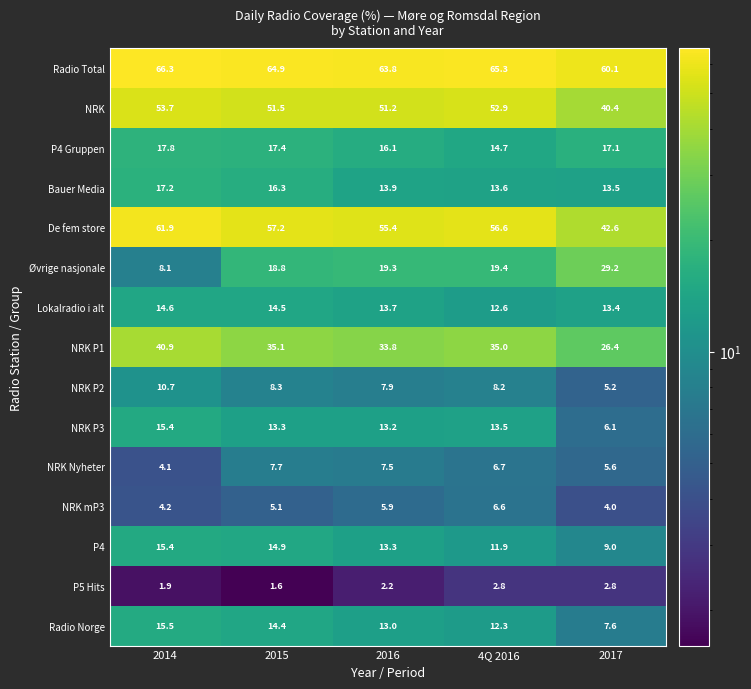

Between 4Q 2016 and 2017, which series saw the biggest shift?

De fem store